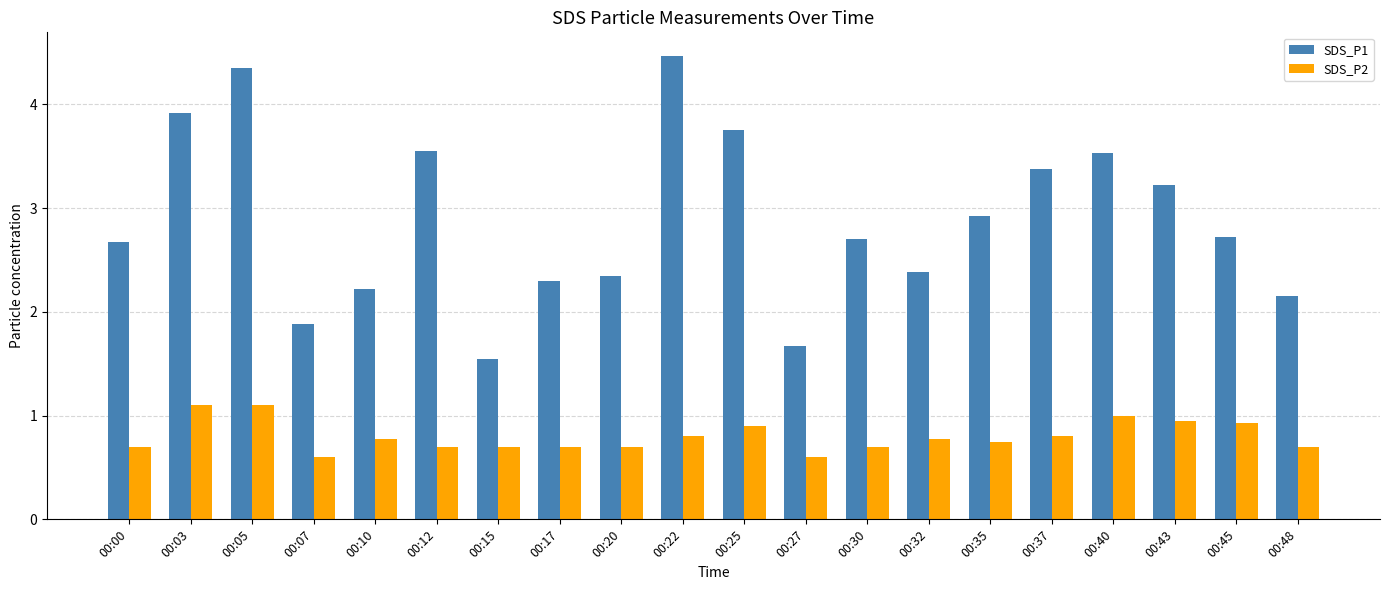

Which series has the largest range (max minus min)?

SDS_P1